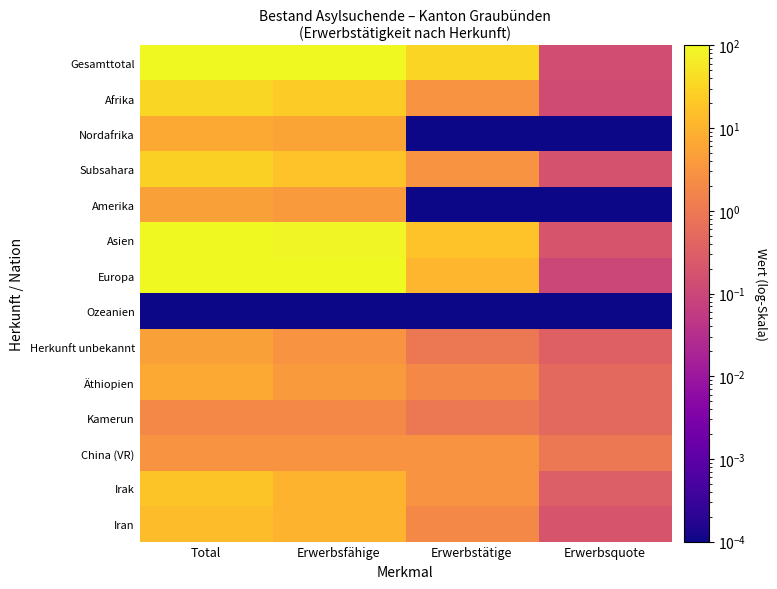

Reading right to left, extract all data points from this chart.

Gesamttotal: Erwerbsquote=0.1	Erwerbstätige=32.0	Erwerbsfähige=222.0	Total=300.0
Afrika: Erwerbsquote=0.1	Erwerbstätige=3.0	Erwerbsfähige=23.0	Total=33.0
Nordafrika: Erwerbsquote=0.0	Erwerbstätige=0.0	Erwerbsfähige=6.0	Total=7.0
Subsahara: Erwerbsquote=0.2	Erwerbstätige=3.0	Erwerbsfähige=17.0	Total=26.0
Amerika: Erwerbsquote=0.0	Erwerbstätige=0.0	Erwerbsfähige=4.0	Total=5.0
Asien: Erwerbsquote=0.2	Erwerbstätige=17.0	Erwerbsfähige=86.0	Total=133.0
Europa: Erwerbsquote=0.1	Erwerbstätige=11.0	Erwerbsfähige=106.0	Total=124.0
Ozeanien: Erwerbsquote=0.0	Erwerbstätige=0.0	Erwerbsfähige=0.0	Total=0.0
Herkunft unbekannt: Erwerbsquote=0.3	Erwerbstätige=1.0	Erwerbsfähige=3.0	Total=5.0
Äthiopien: Erwerbsquote=0.5	Erwerbstätige=2.0	Erwerbsfähige=4.0	Total=7.0
Kamerun: Erwerbsquote=0.5	Erwerbstätige=1.0	Erwerbsfähige=2.0	Total=2.0
China (VR): Erwerbsquote=1.0	Erwerbstätige=3.0	Erwerbsfähige=3.0	Total=3.0
Irak: Erwerbsquote=0.3	Erwerbstätige=3.0	Erwerbsfähige=10.0	Total=18.0
Iran: Erwerbsquote=0.2	Erwerbstätige=2.0	Erwerbsfähige=10.0	Total=14.0